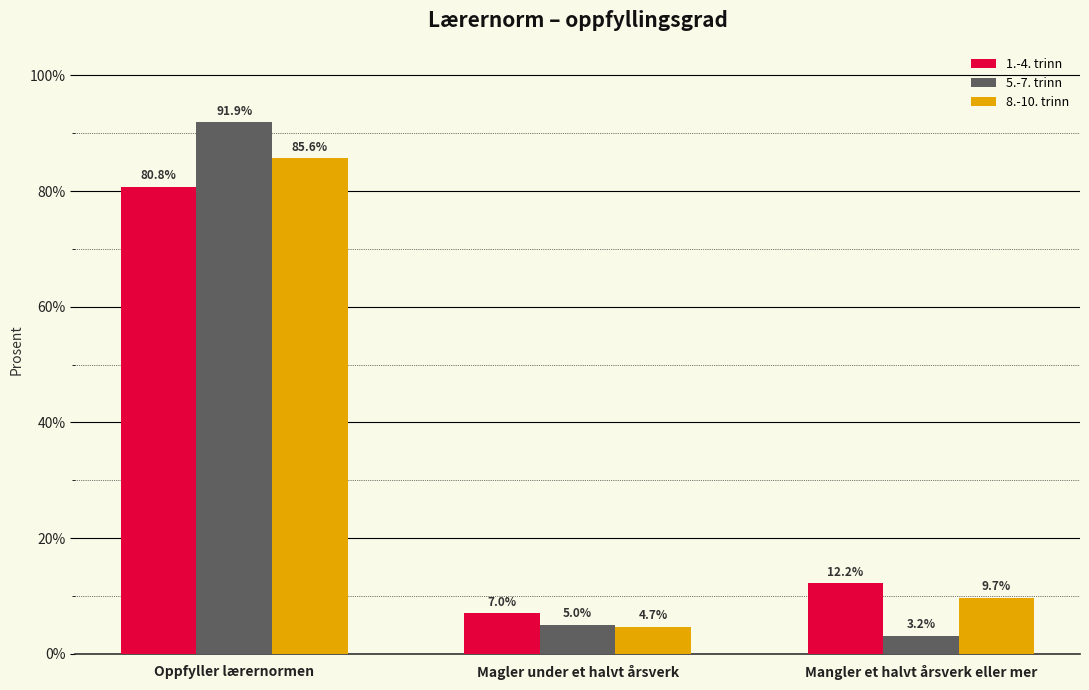

Where does the 1.-4. trinn series first go above 12?

Oppfyller lærernormen